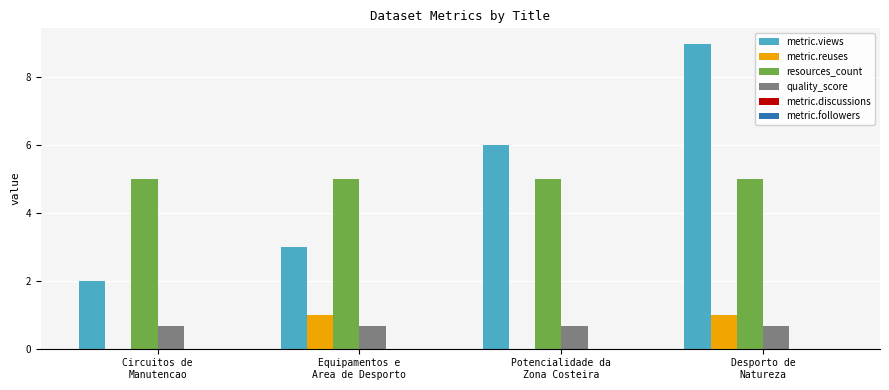

What is the sum of all resources_count values?

20.0